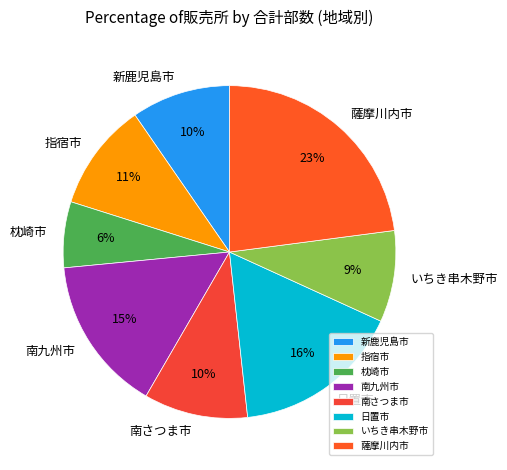

Is there a majority slice in this chart?

No